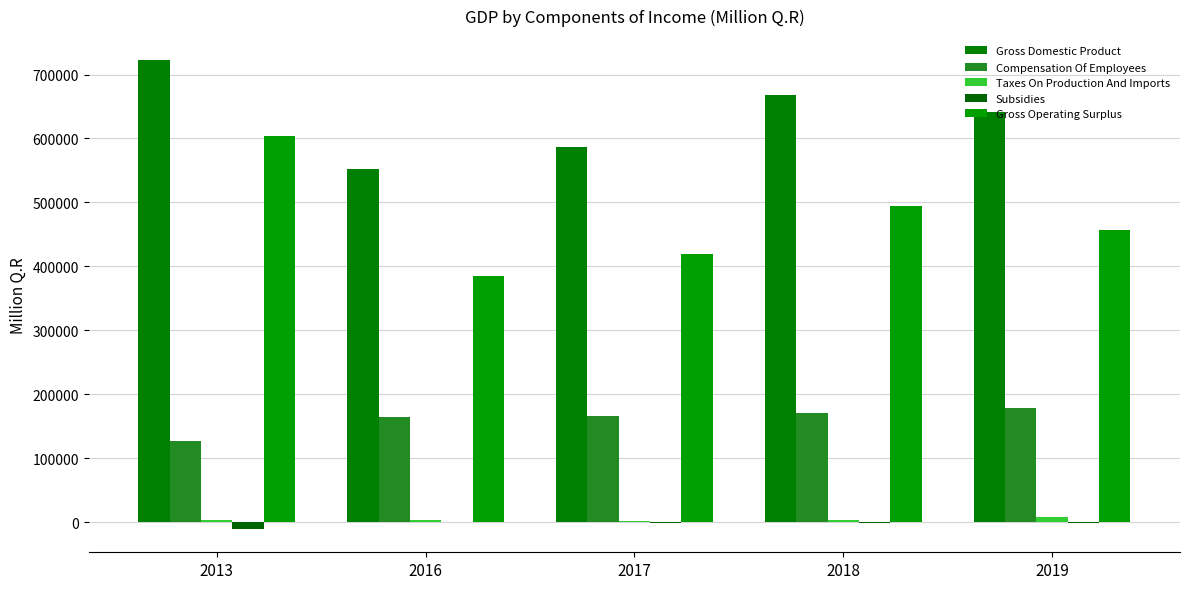

The value of Gross Domestic Product at 2013 is 723369.0. True or false?

True